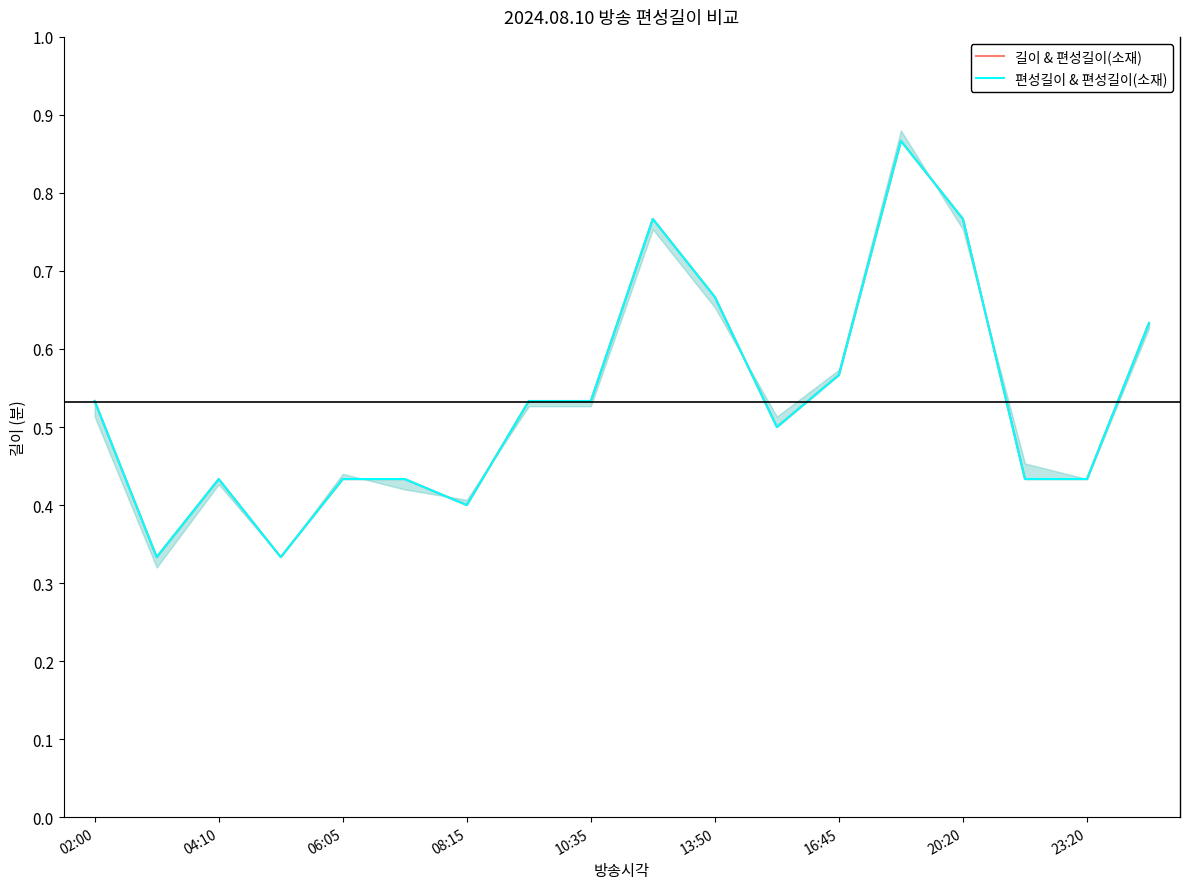

The 길이 & 편성길이(소재) series shows 0.5 at 11. True or false?

True